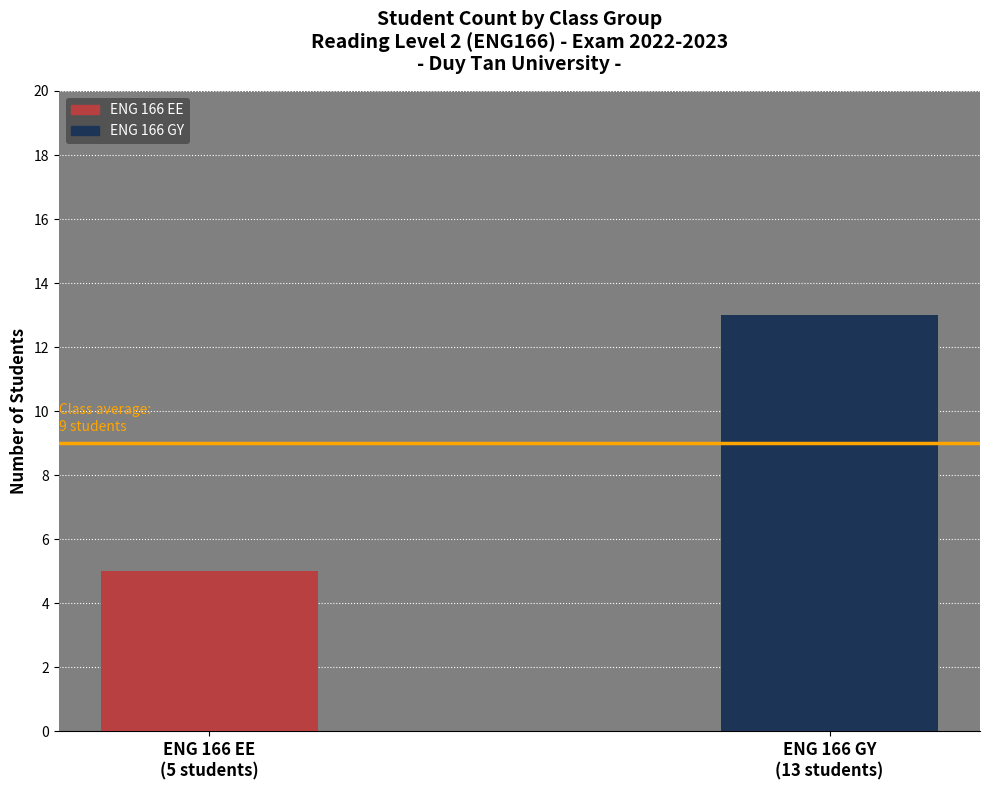

List the labels in order of value, smallest first.

ENG 166 EE
(5 students), ENG 166 GY
(13 students)